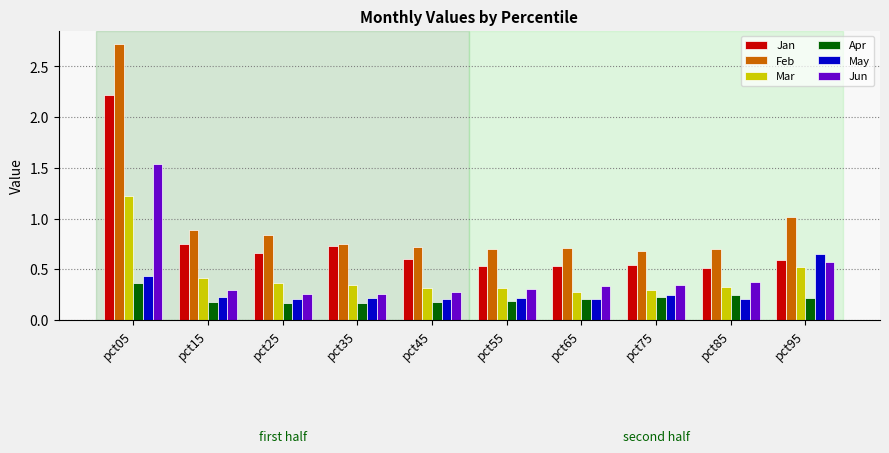

Which series has the widest spread of values?

Feb